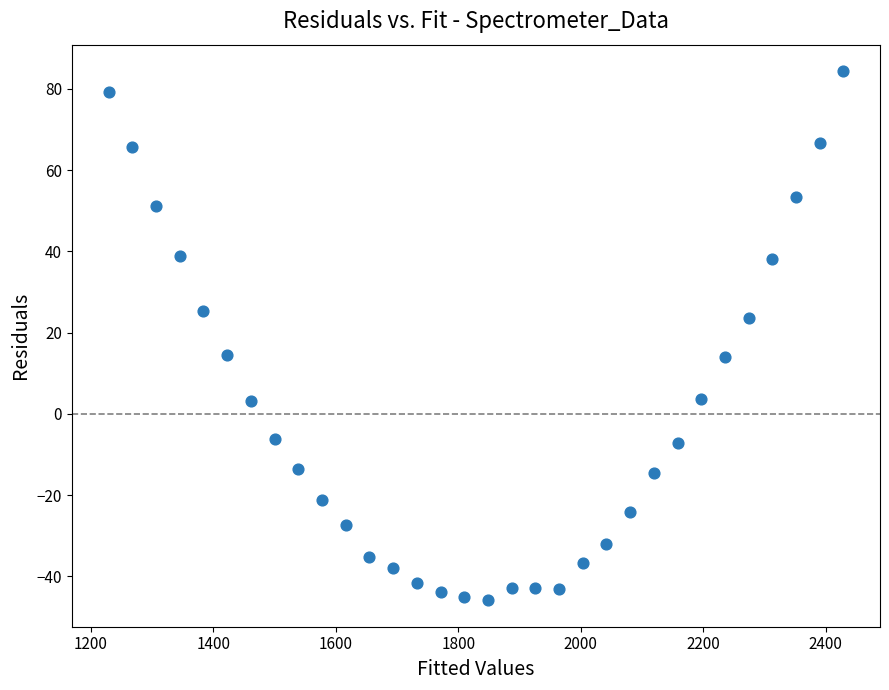

What is the range of Y values (max minus min)?

130.2